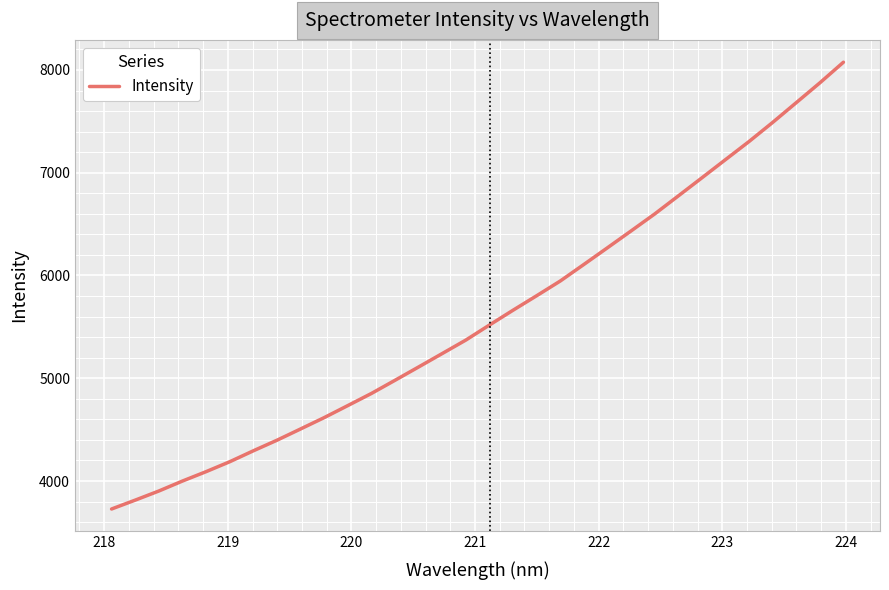

What is the sum of all values?

179451.8